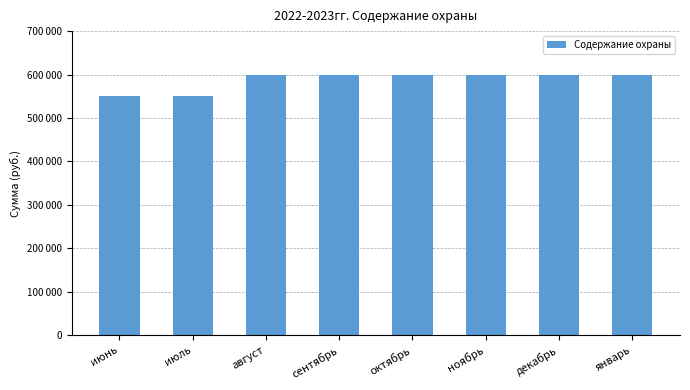

List the labels in order of value, largest first.

август, сентябрь, октябрь, ноябрь, декабрь, январь, июнь, июль